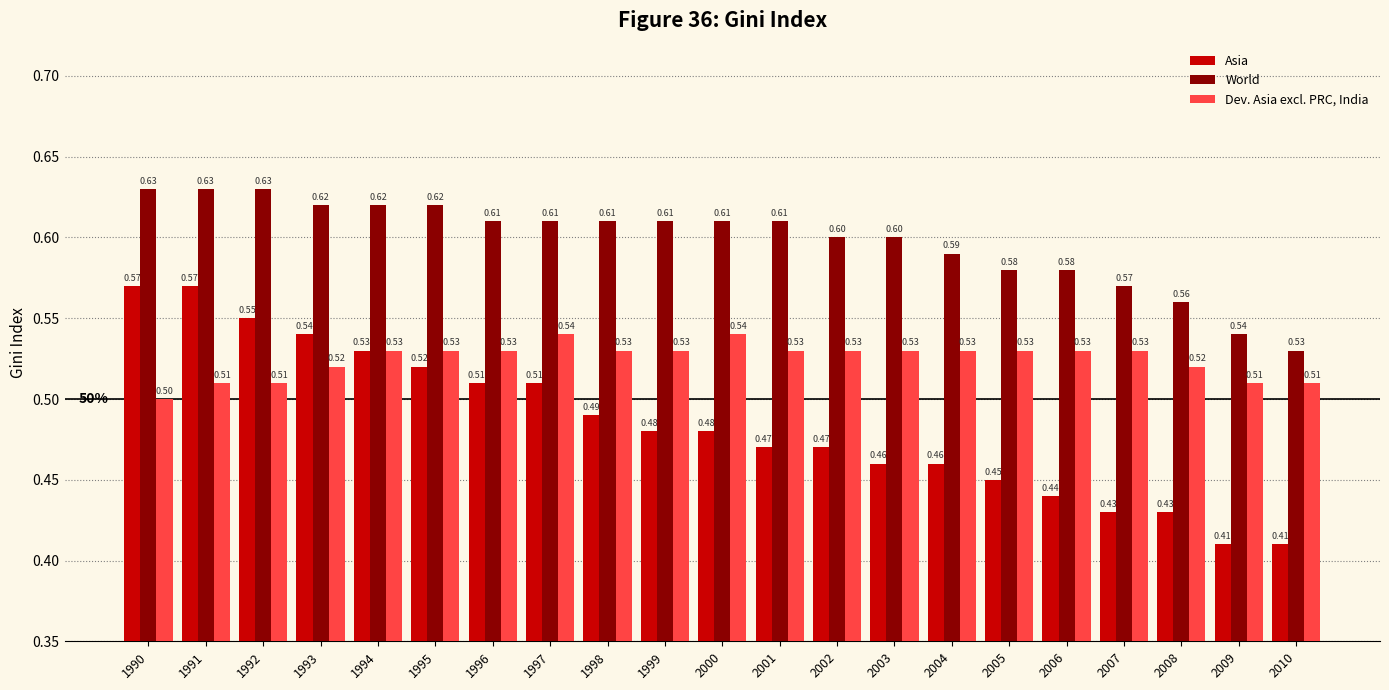

What are all the series names shown in the legend?

Asia, World, Dev. Asia excl. PRC, India